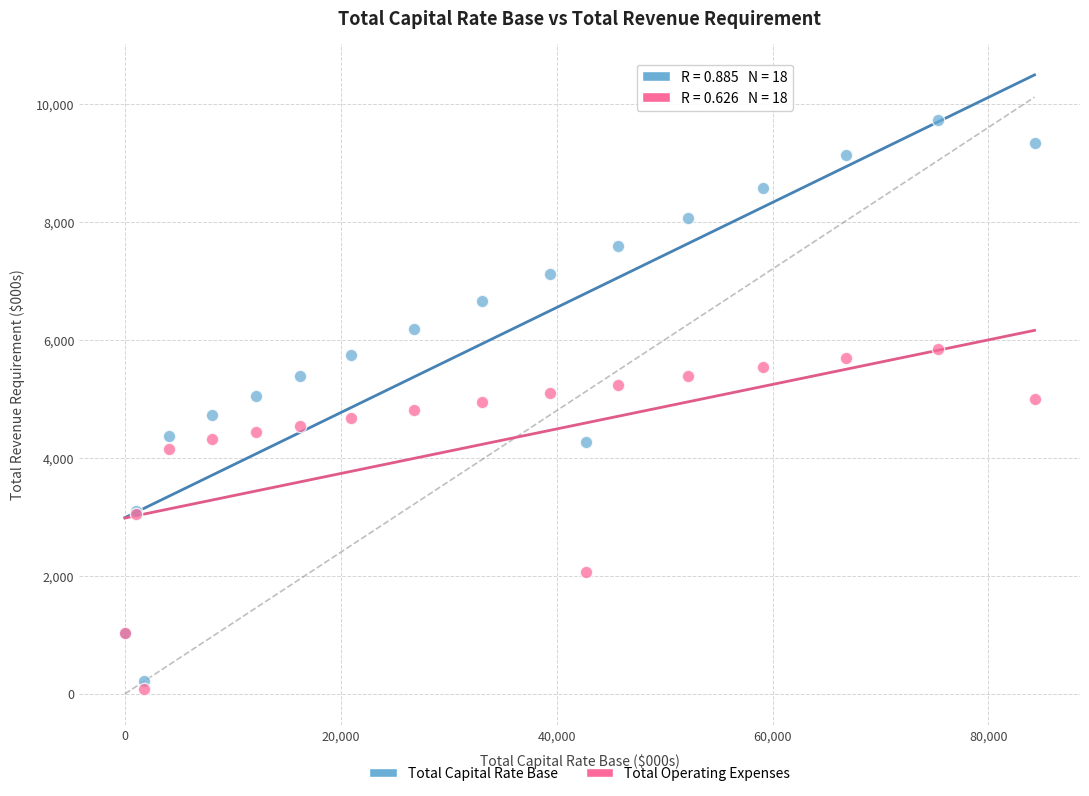

What are all the series names shown in the legend?

Total Capital Rate Base, Total Operating Expenses